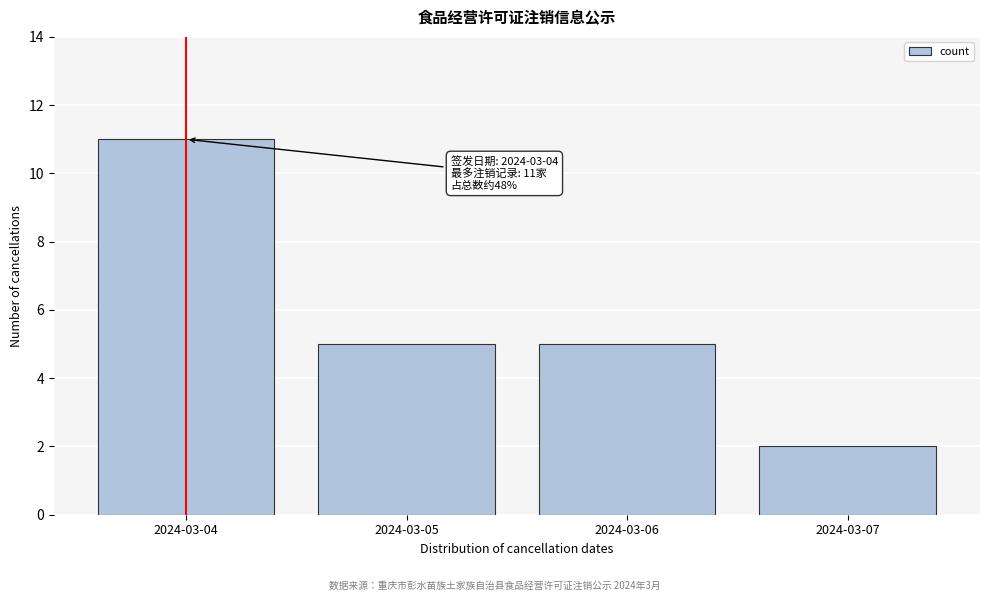

Reading left to right, extract all data points from this chart.

11	5	5	2